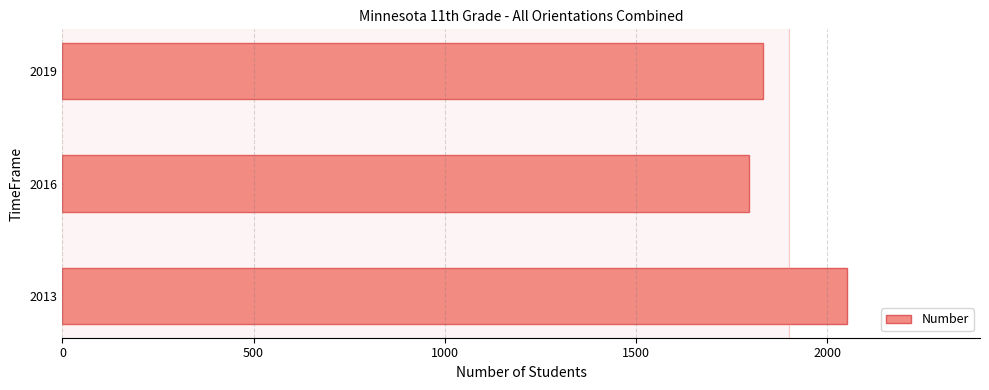

How many values are between 1795 and 2051?

3